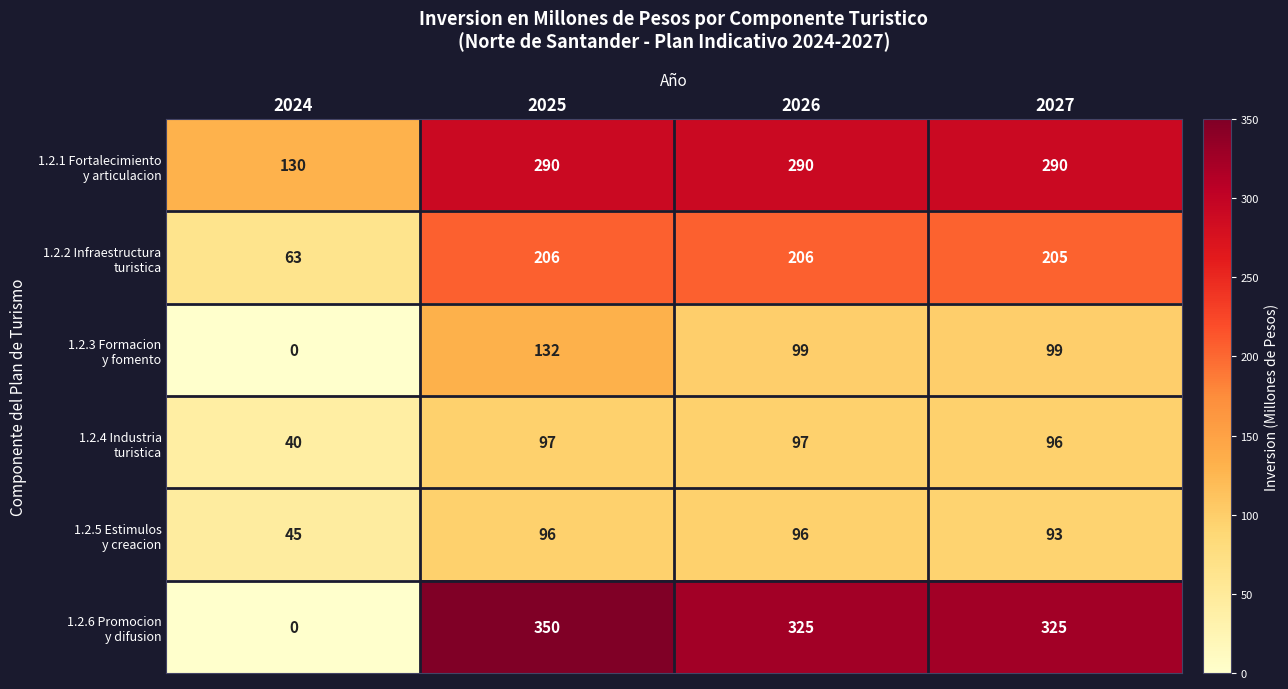

What is the total value across all series at 2024?

278